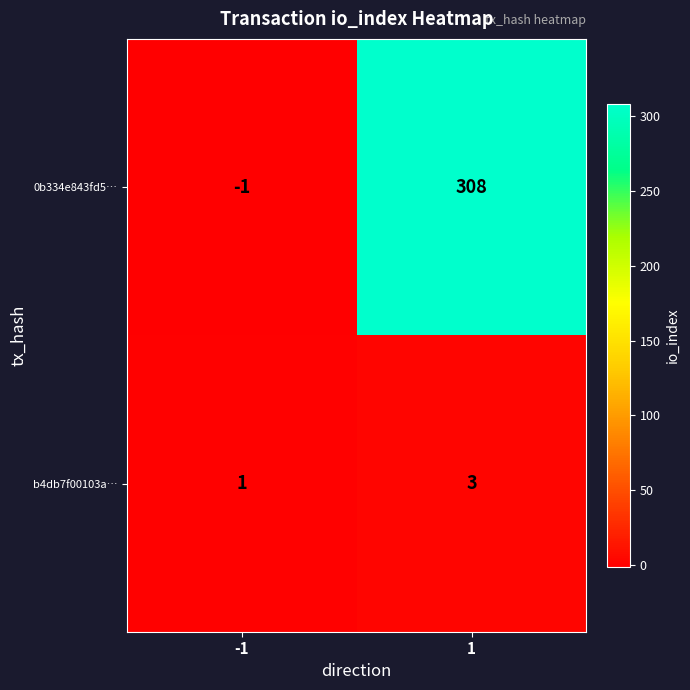

What is the sum of the 0b334e843fd5… values at -1 and 1?

307